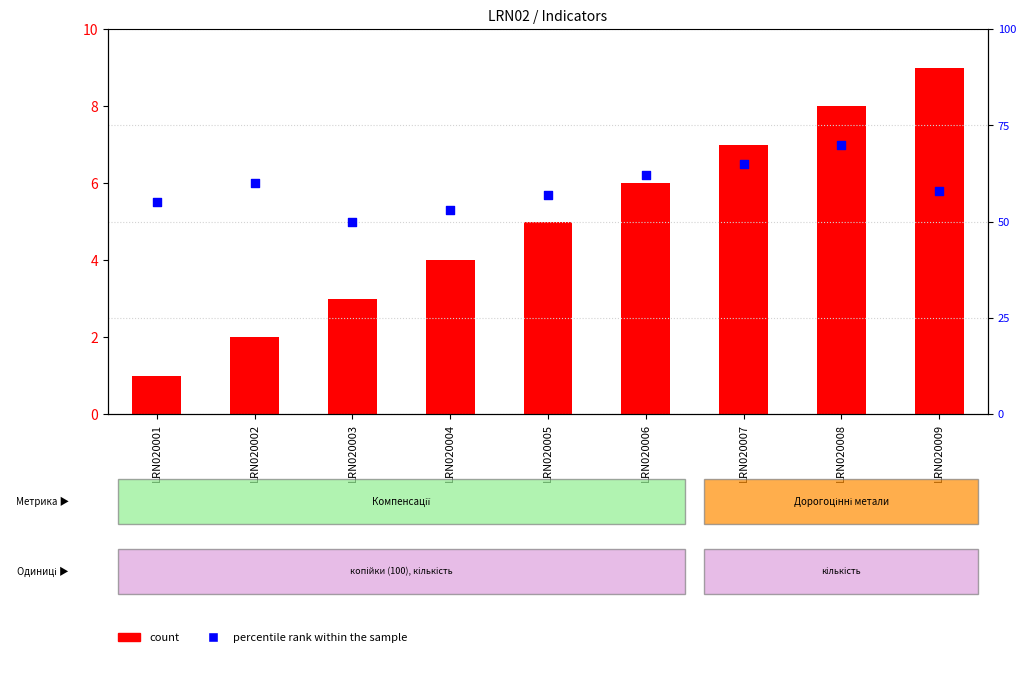

Which series reaches the minimum Y coordinate?

count